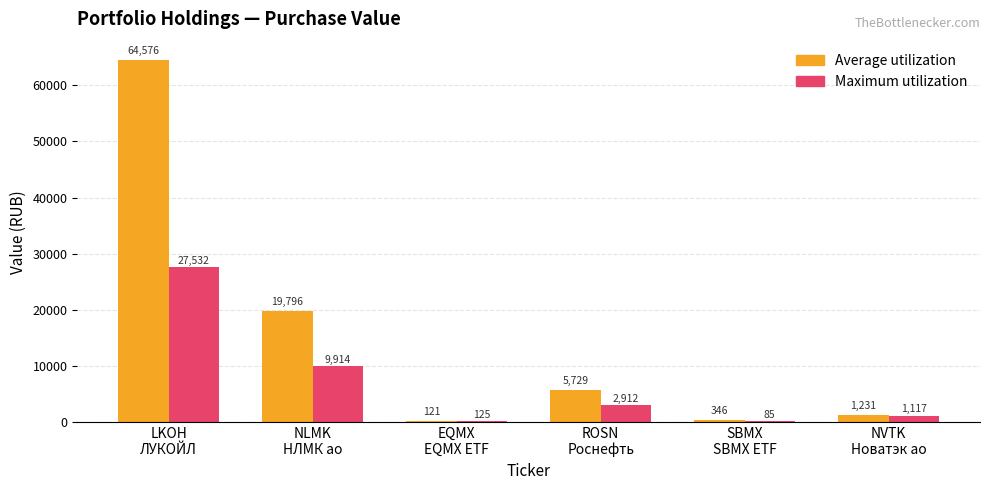

Does the chart contain stacked bars?

No